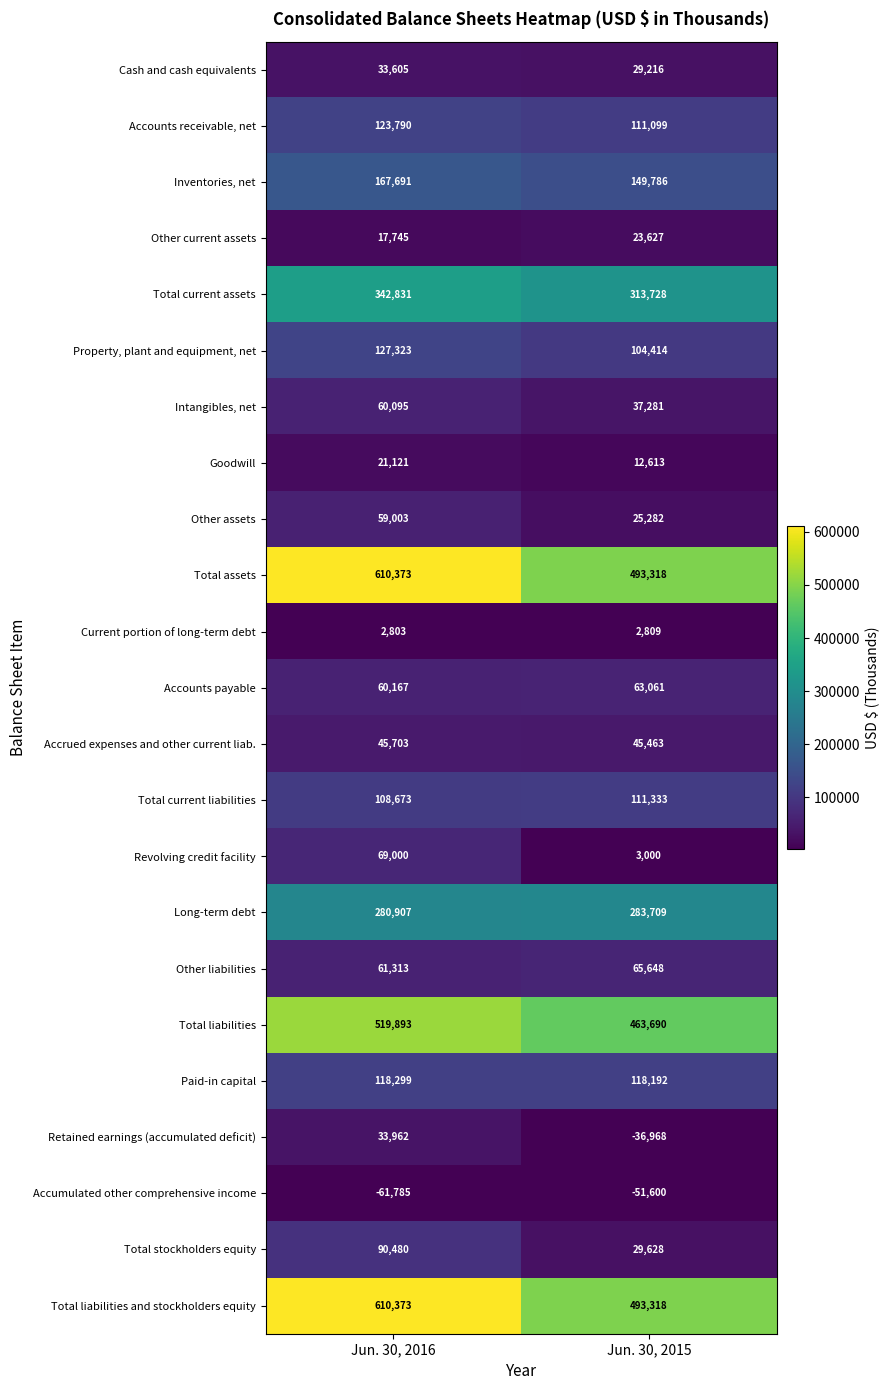

What is the total value across all series at Jun. 30, 2016?

3503365